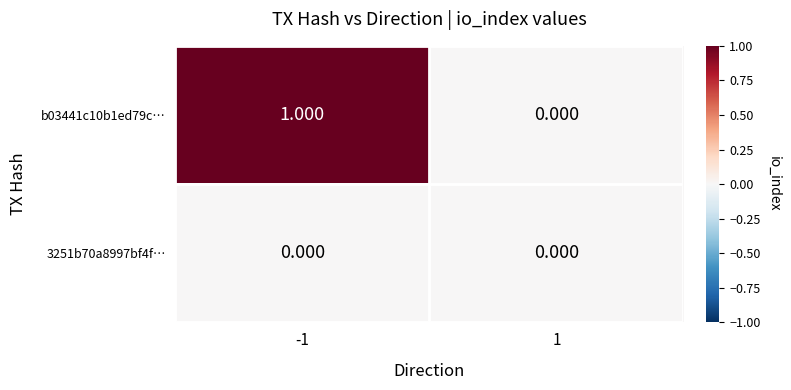

Reading right to left, extract all data points from this chart.

b03441c10b1ed79c…: 1=0	-1=1
3251b70a8997bf4f…: 1=0	-1=0